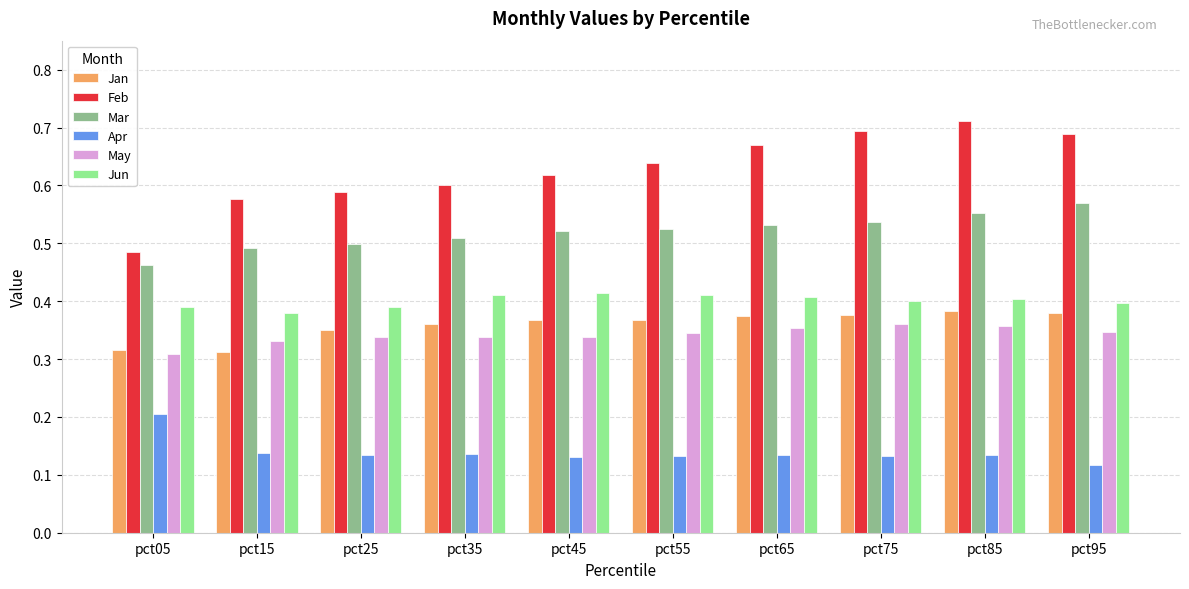

What is the sum of all Jun values?

4.0